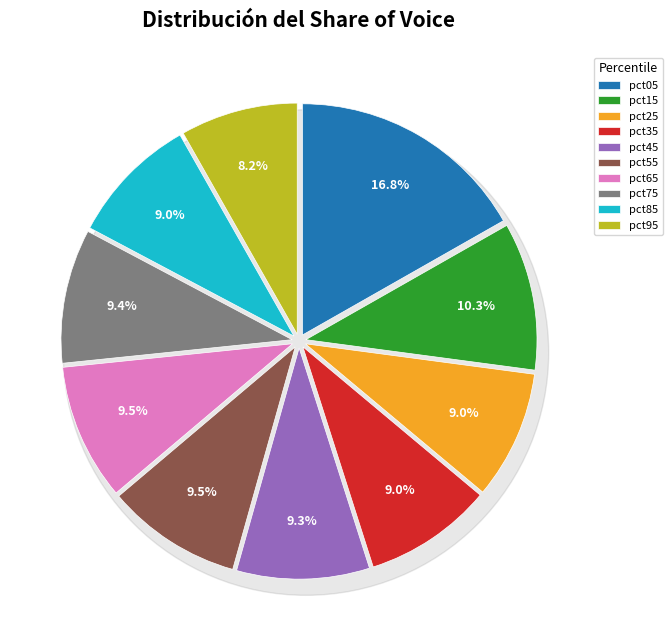

What is the total percentage of pct15 and pct55?

19.8%